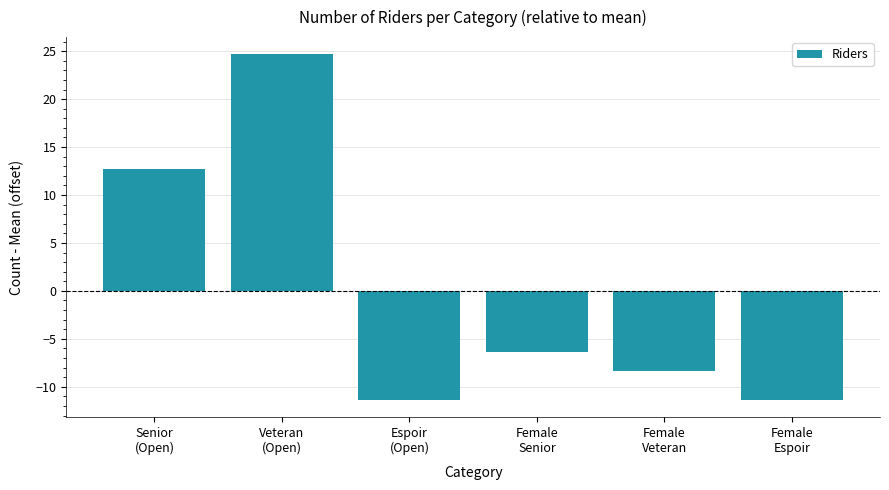

What is the difference between the values at Female
Senior and Female
Veteran?

2.0